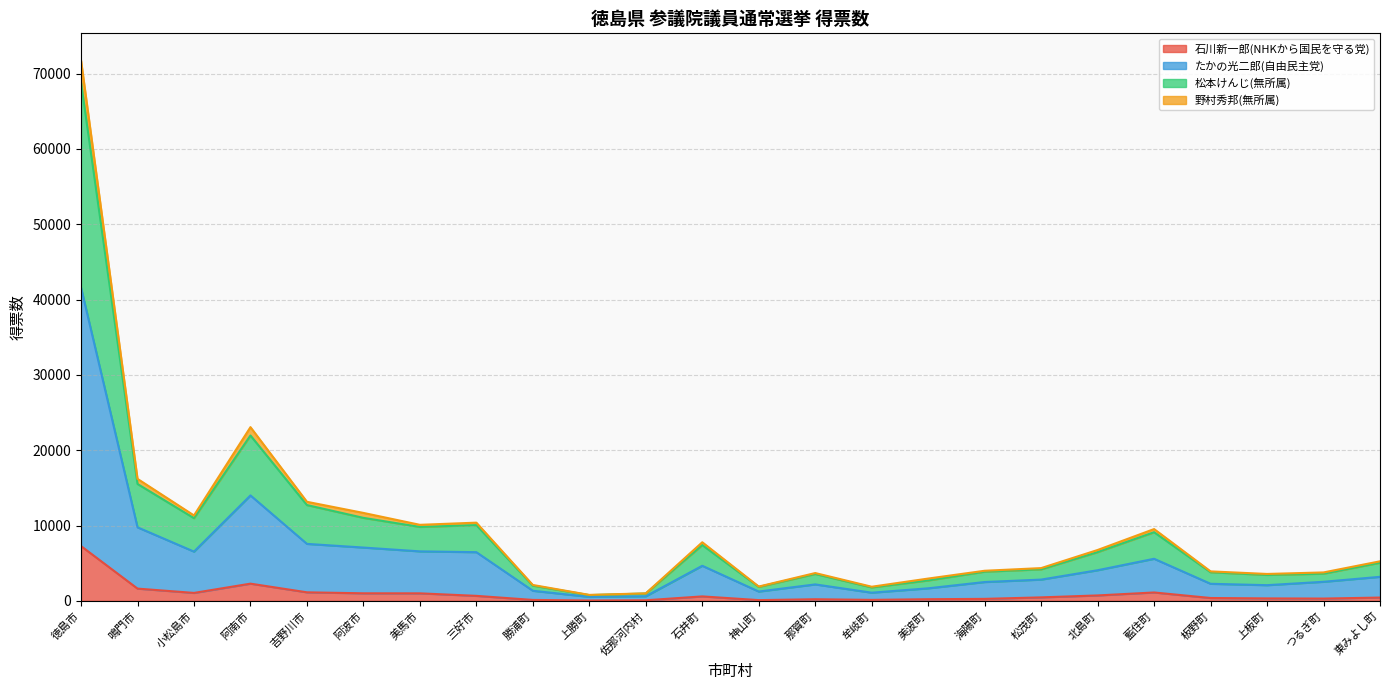

At which category does 野村秀邦(無所属) reach its first local peak?

阿南市